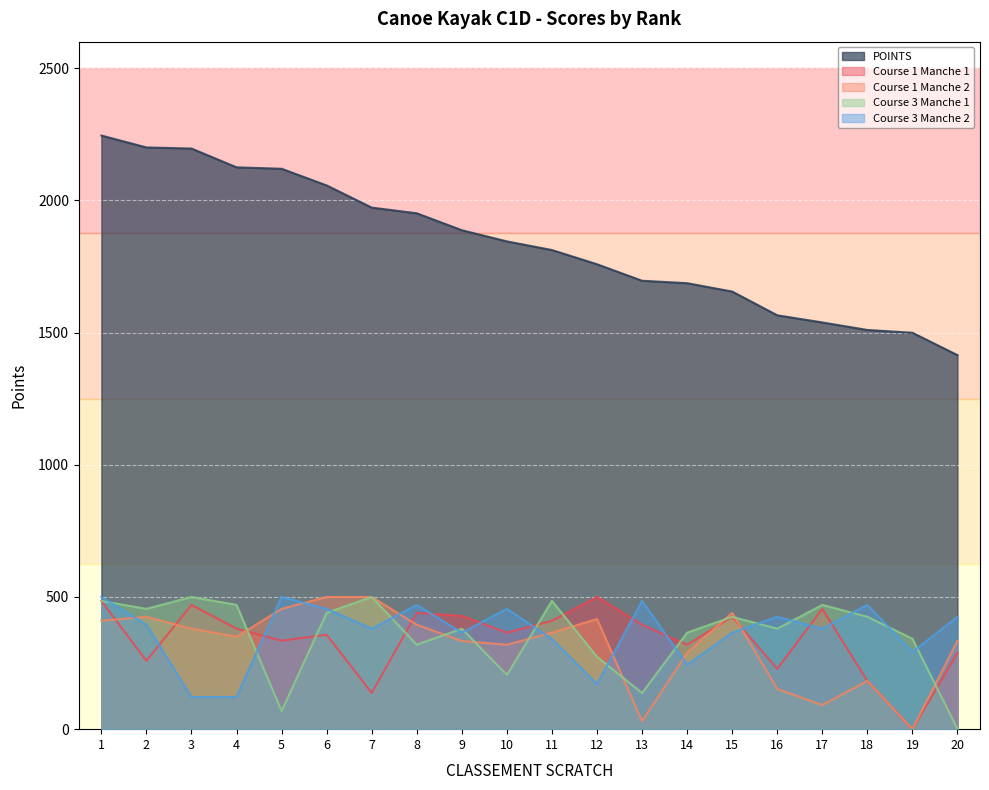

Where is the first local maximum for Course 1 Manche 2?

2